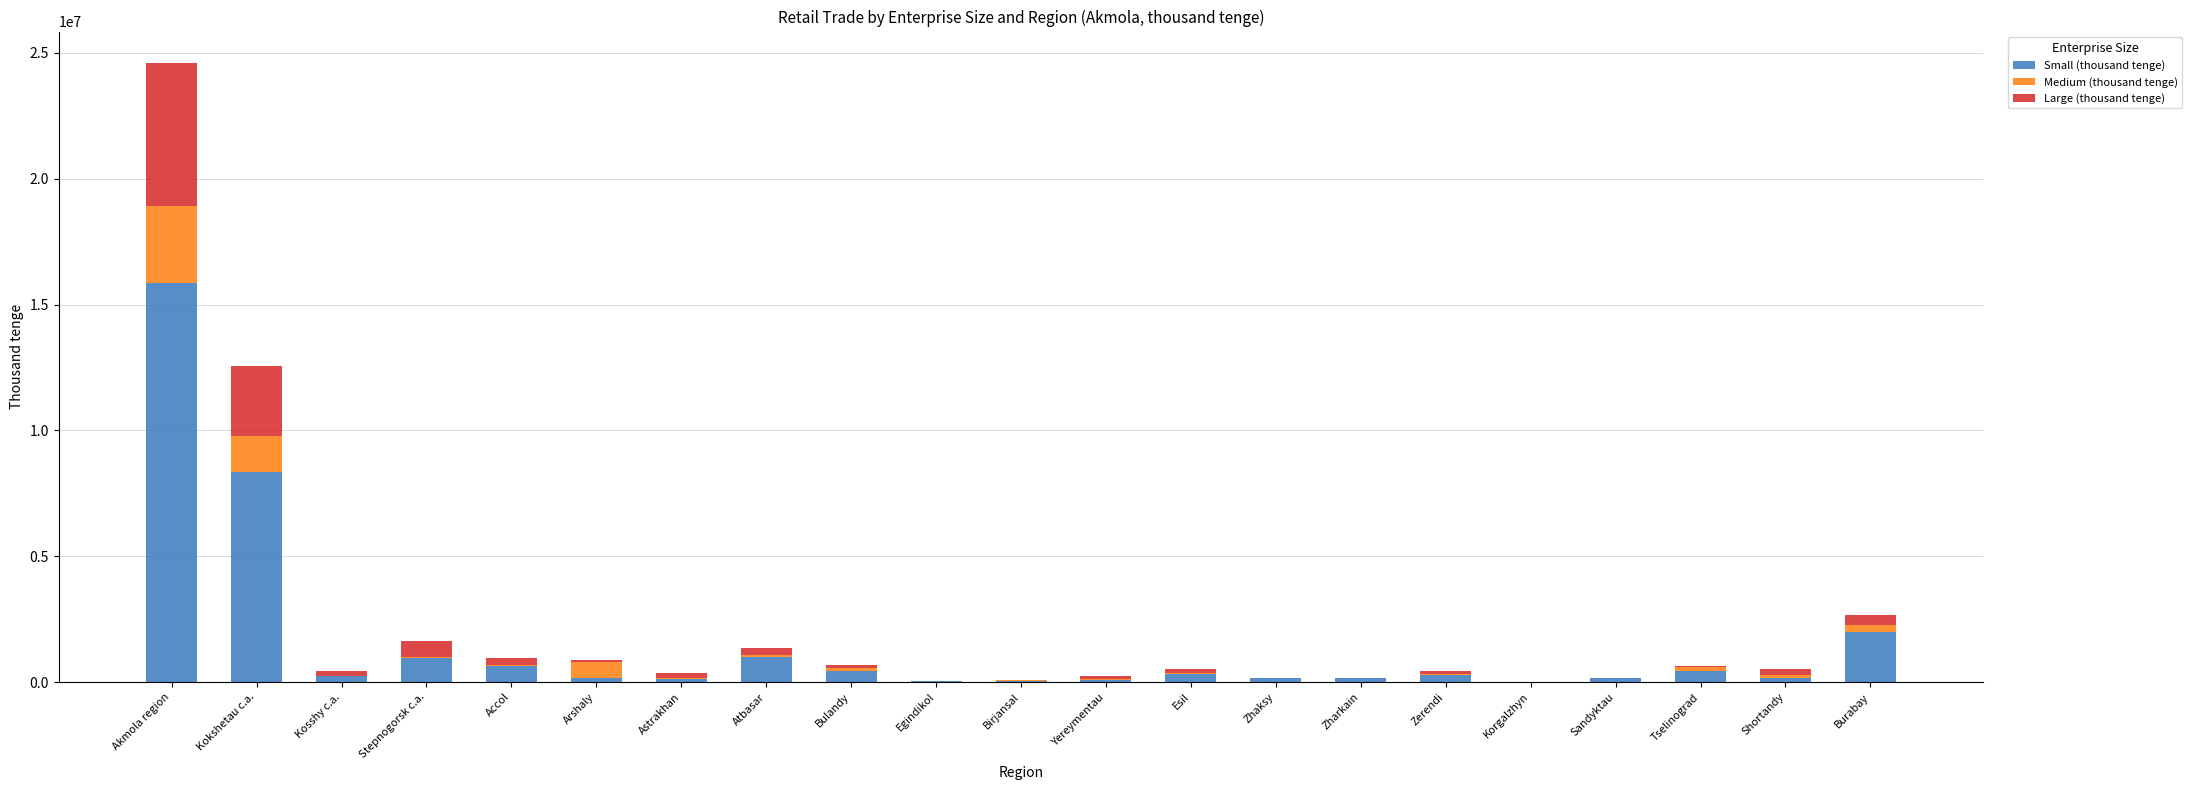

At which category is the sum across all series the highest?

Akmola region